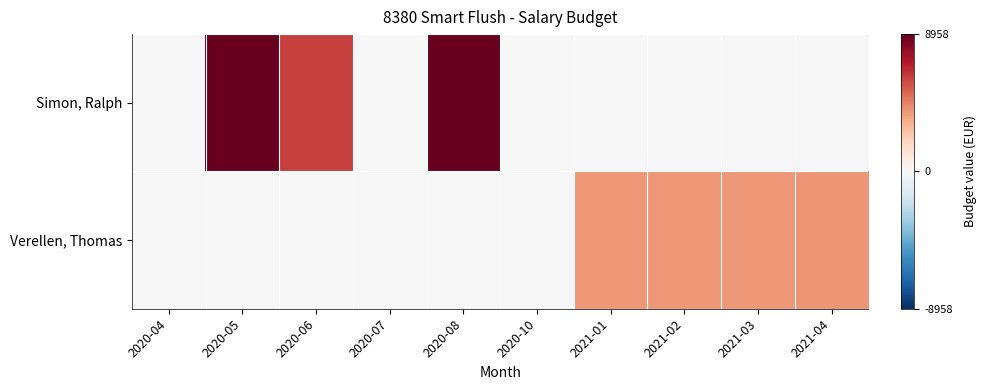

Reading left to right, what are all the values shown in this chart?

Simon, Ralph: 2020-04=0.0	2020-05=8958.0	2020-06=6132.2	2020-07=0.0	2020-08=8958.0	2020-10=-1.1	2021-01=0.0	2021-02=0.0	2021-03=0.0	2021-04=0.0
Verellen, Thomas: 2020-04=0.0	2020-05=0.0	2020-06=0.0	2020-07=0.0	2020-08=0.0	2020-10=0.0	2021-01=3914.5	2021-02=3915.5	2021-03=3918.8	2021-04=3919.8